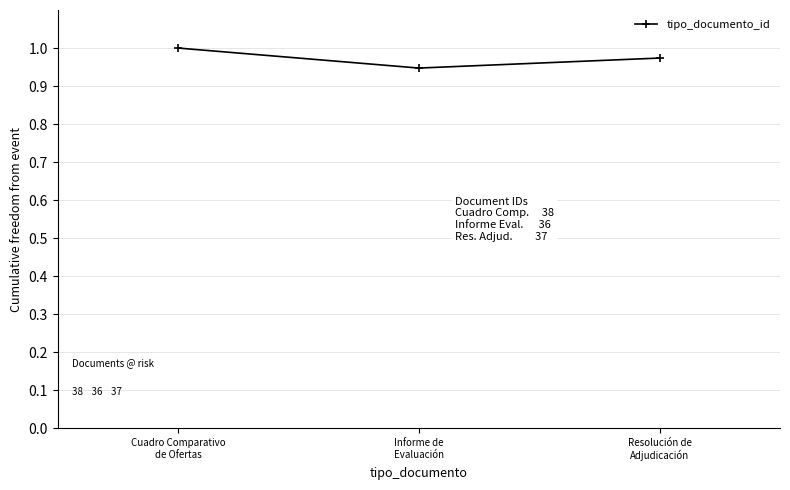

What is the label of the 2nd point from the right?

Informe de
Evaluación